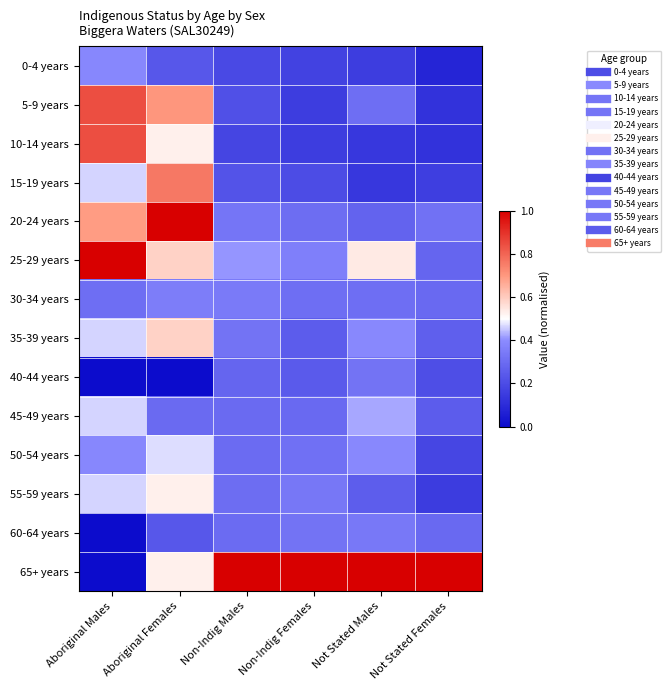

At Aboriginal Females, list the series in order from smallest to largest.

40-44 years, 0-4 years, 60-64 years, 45-49 years, 30-34 years, 50-54 years, 10-14 years, 55-59 years, 65+ years, 25-29 years, 35-39 years, 5-9 years, 15-19 years, 20-24 years